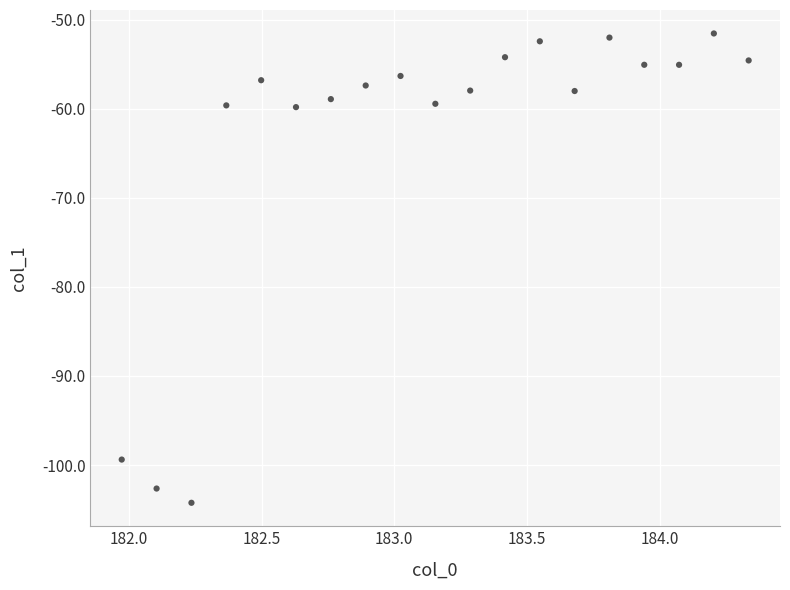

What is the range of X values (max minus min)?

2.4